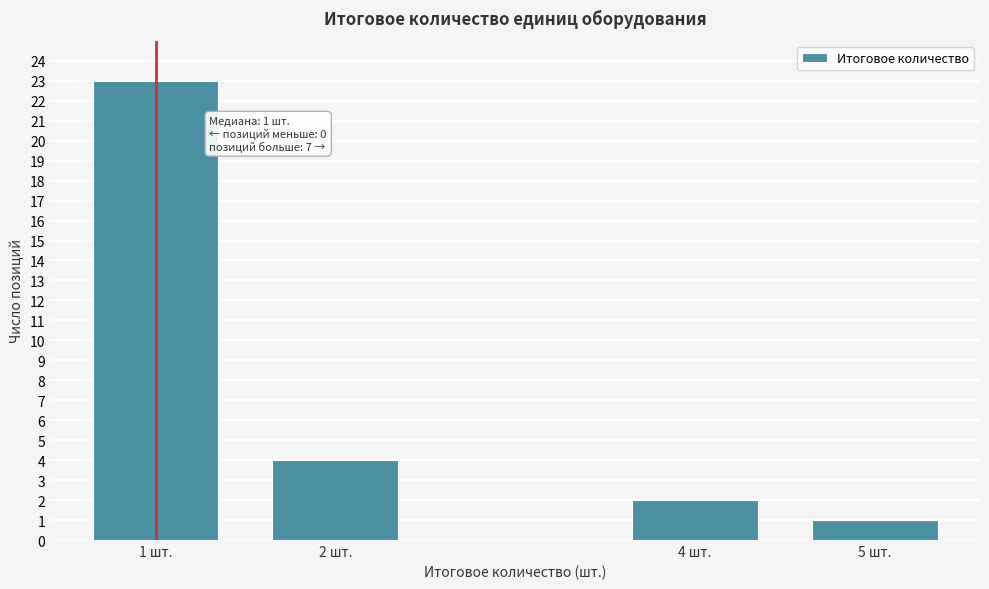

Reading right to left, what are all the values shown in this chart?

5 шт.=1	4 шт.=2	2 шт.=4	1 шт.=23